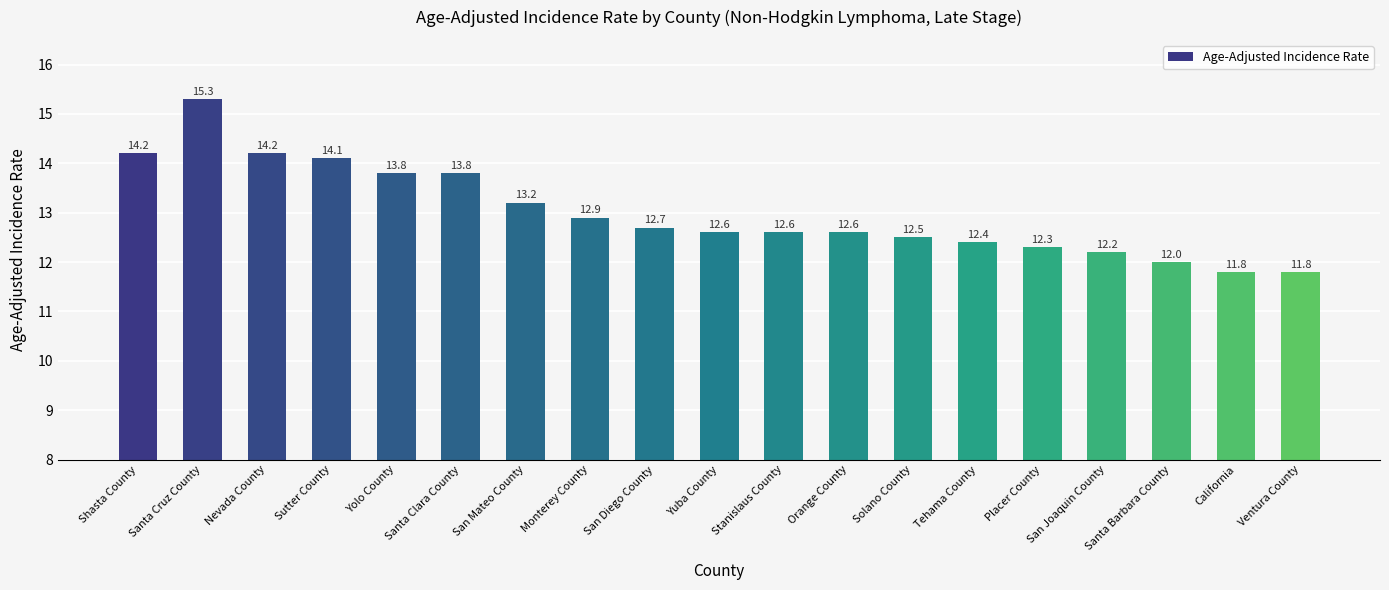

True or false: the data shows 12.0 at Santa Barbara County.

True